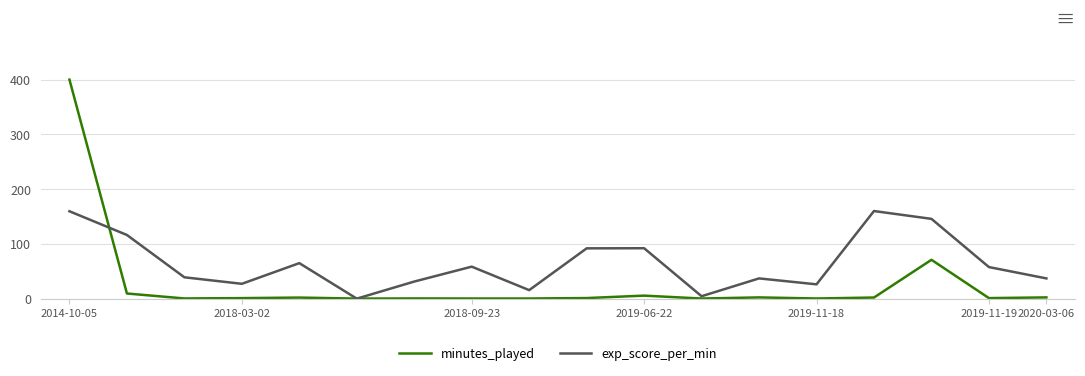

What is the maximum value for minutes_played?

399.8